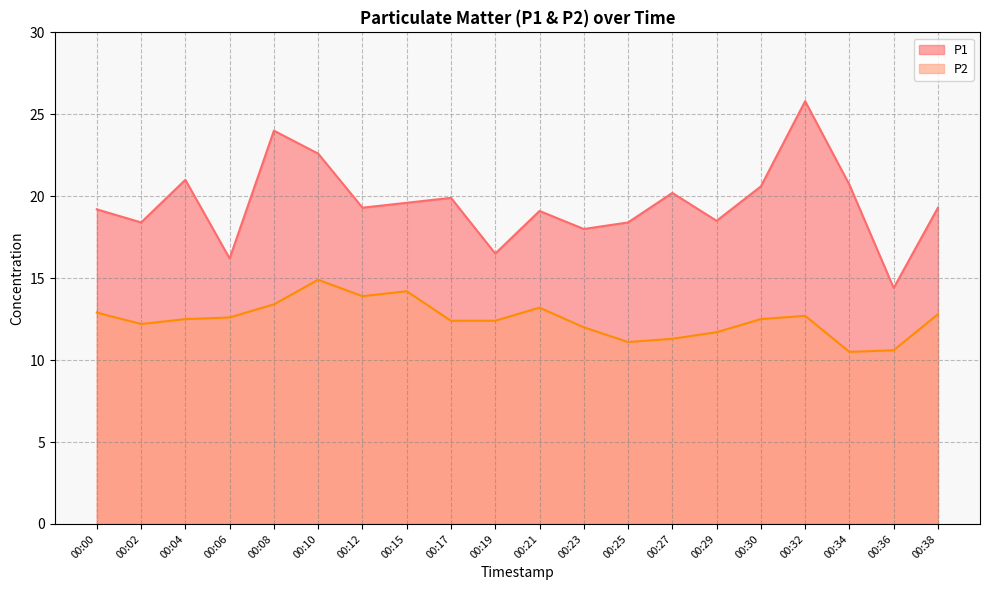

In P2, how many points are lower than both neighbors (excluding endpoints)?

4